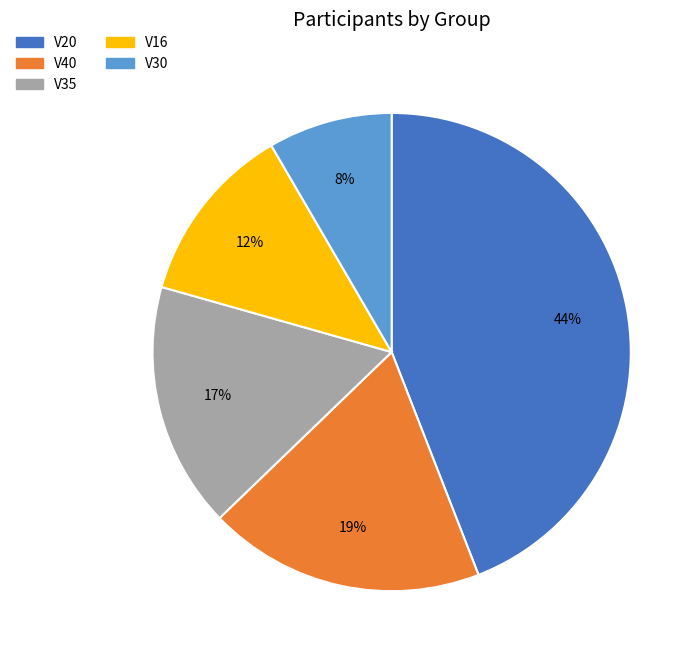

What percentage is the V20 slice, to the nearest percent?

44%